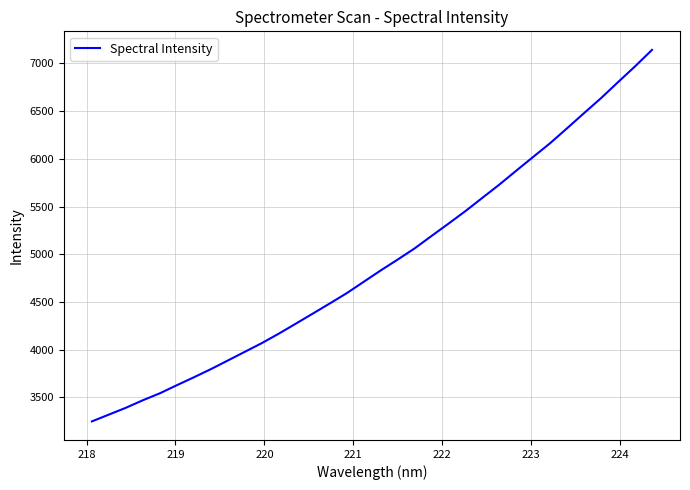

What is the smallest value displayed?

3248.0